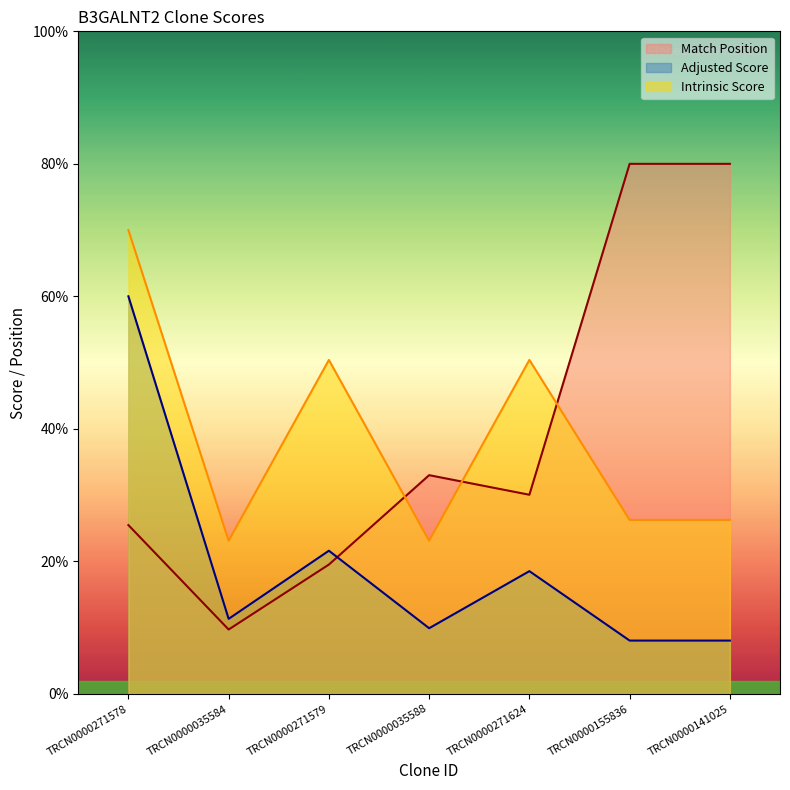

How many values in the Match Position series exceed 30?

4